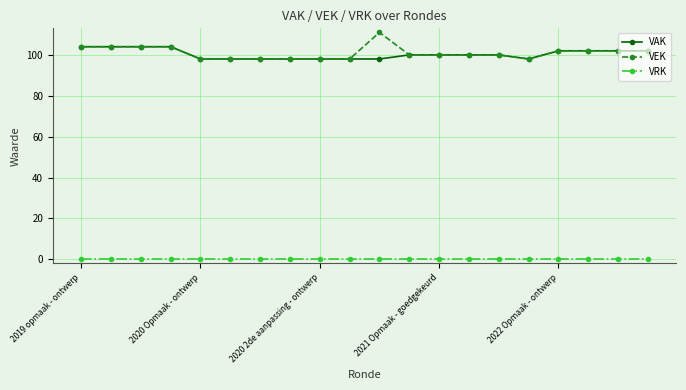

List the series in order of their peak value, lowest first.

VRK, VAK, VEK